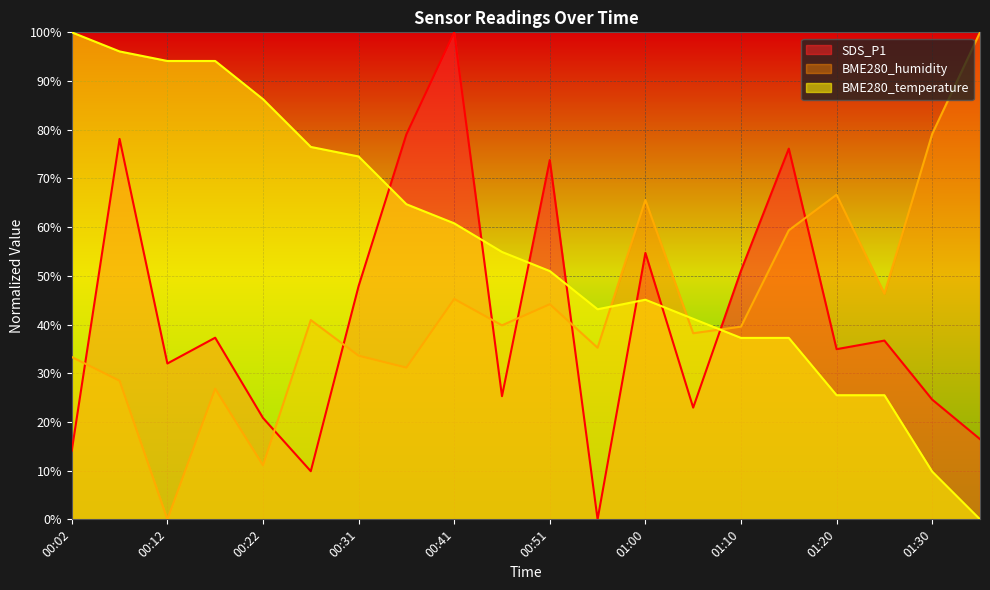

Between 01:15 and 01:20, which series saw the biggest shift?

SDS_P1